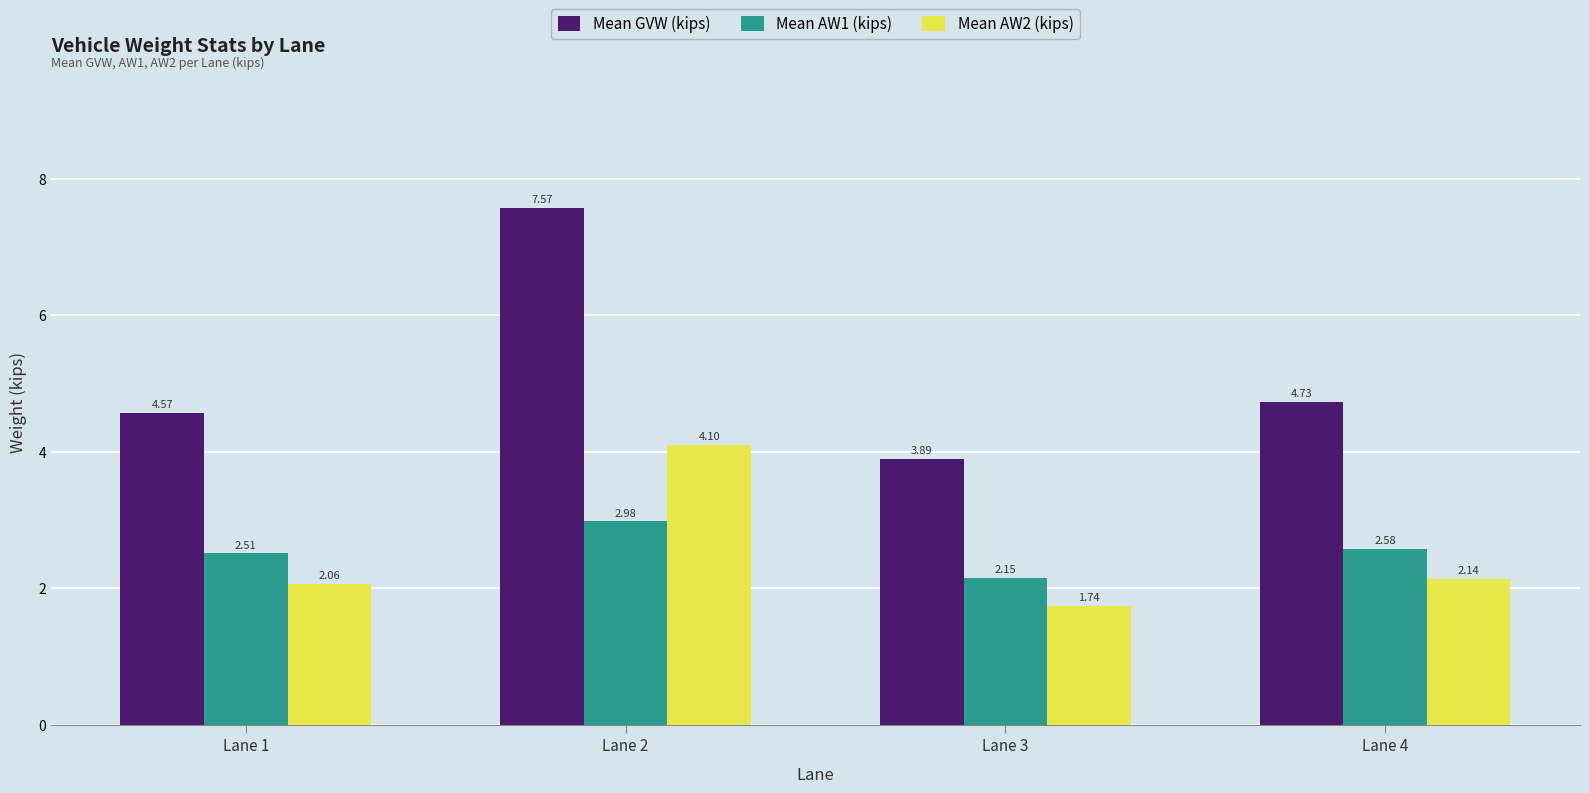

Which series has the largest total across all categories?

Mean GVW (kips)